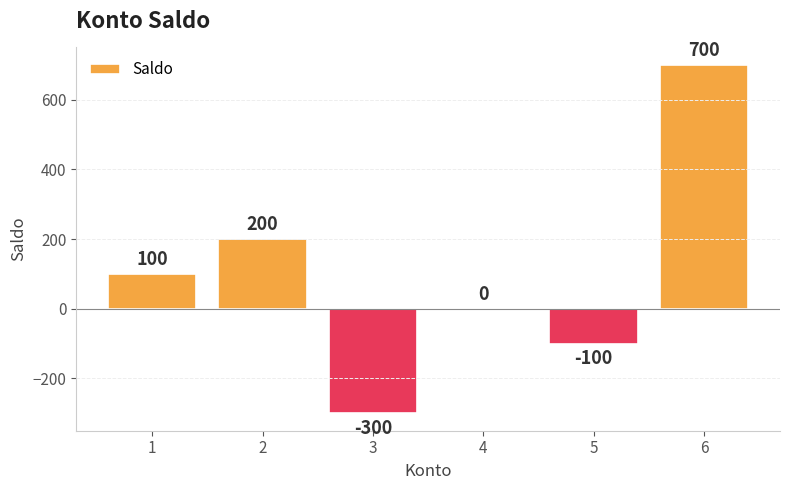

What is the sum of all values?

600